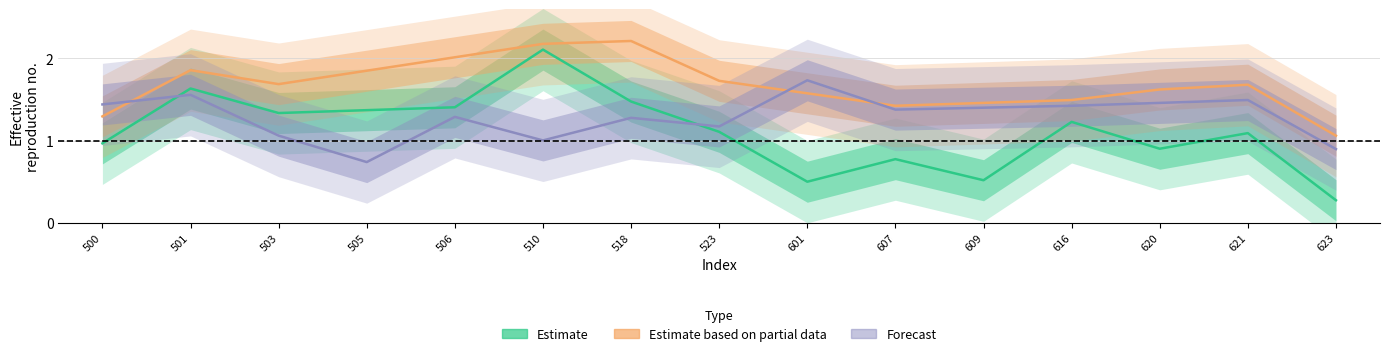

In Forecast, how many points are lower than both neighbors (excluding endpoints)?

4